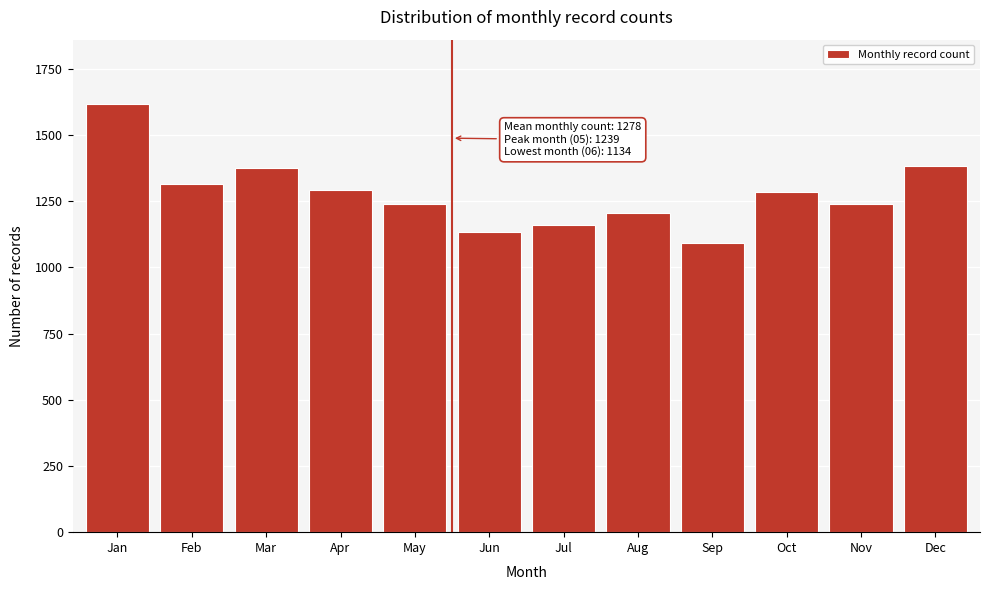

Read the value at Jan, to the nearest 10.

1620